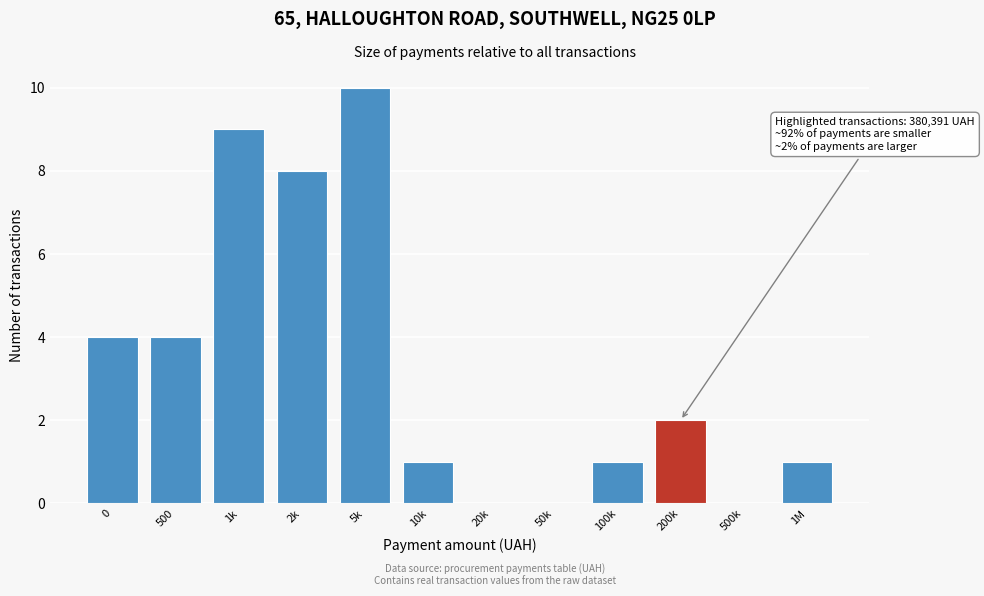

Reading left to right, list all the values displayed in this chart.

0=4	500=4	1k=9	2k=8	5k=10	10k=1	20k=0	50k=0	100k=1	200k=2	500k=0	1M=1